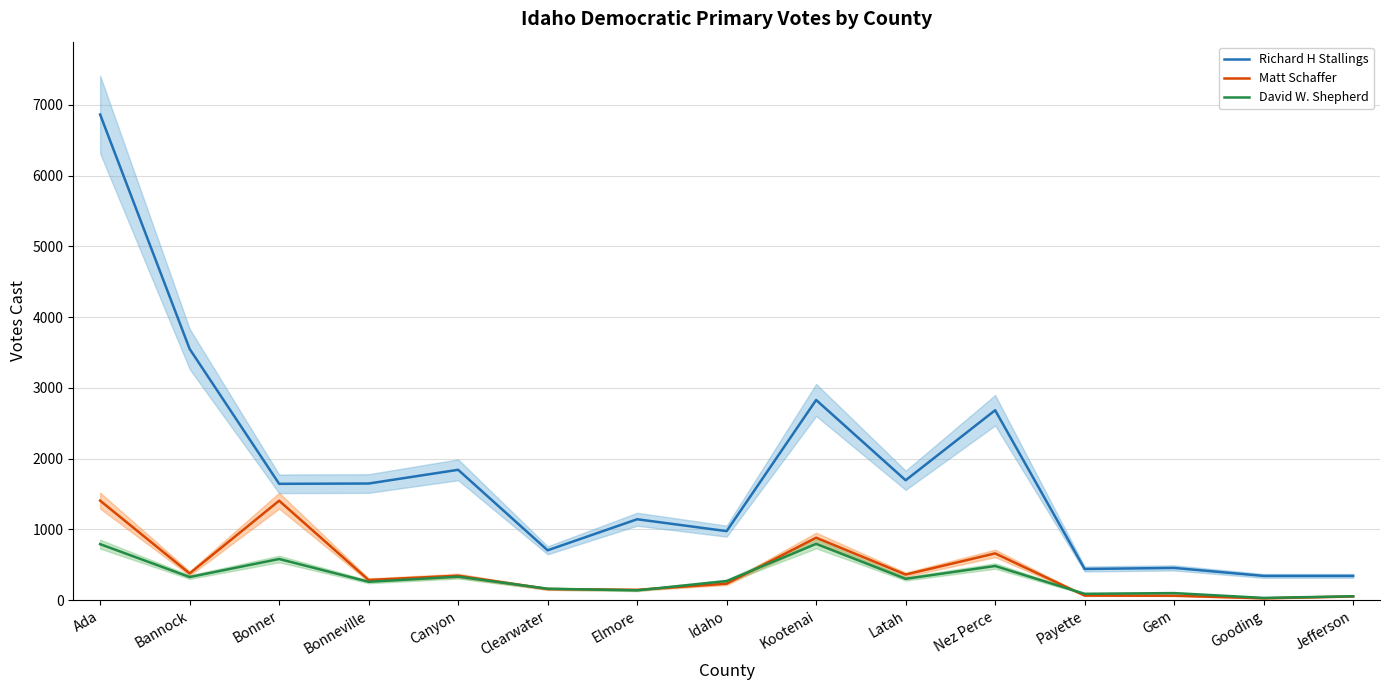

Reading left to right, list all the values displayed in this chart.

Richard H Stallings: Ada=6865	Bannock=3551	Bonner=1644	Bonneville=1648	Canyon=1842	Clearwater=704	Elmore=1143	Idaho=975	Kootenai=2829	Latah=1694	Nez Perce=2684	Payette=440	Gem=455	Gooding=342	Jefferson=342
Matt Schaffer: Ada=1406	Bannock=377	Bonner=1405	Bonneville=284	Canyon=345	Clearwater=156	Elmore=145	Idaho=232	Kootenai=882	Latah=361	Nez Perce=660	Payette=64	Gem=62	Gooding=25	Jefferson=52
David W. Shepherd: Ada=791	Bannock=326	Bonner=581	Bonneville=259	Canyon=331	Clearwater=161	Elmore=138	Idaho=269	Kootenai=795	Latah=301	Nez Perce=482	Payette=89	Gem=99	Gooding=31	Jefferson=54